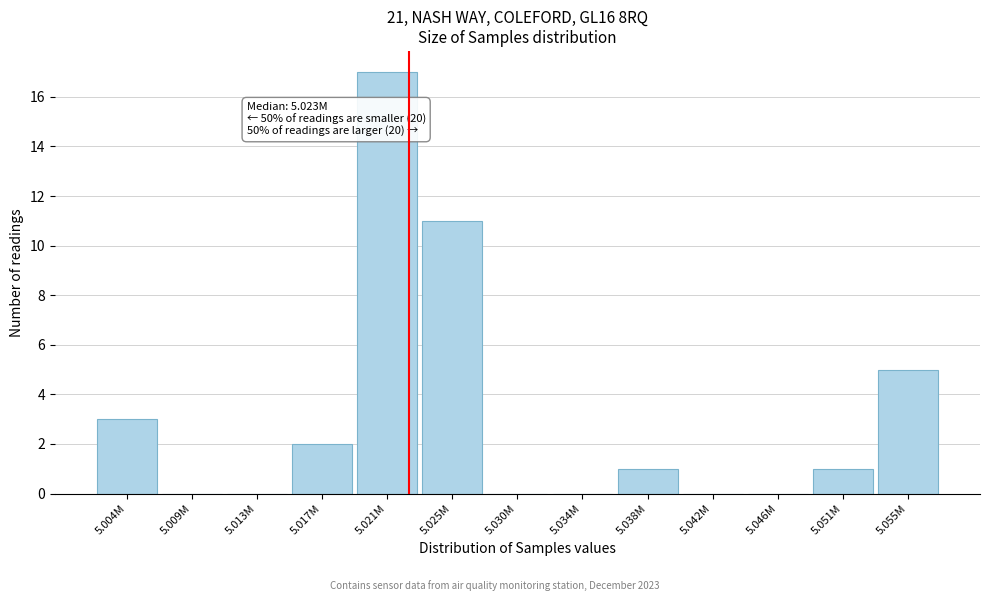

Reading right to left, transcribe all the data shown in this chart.

5.055M=5	5.051M=1	5.046M=0	5.042M=0	5.038M=1	5.034M=0	5.030M=0	5.025M=11	5.021M=17	5.017M=2	5.013M=0	5.009M=0	5.004M=3